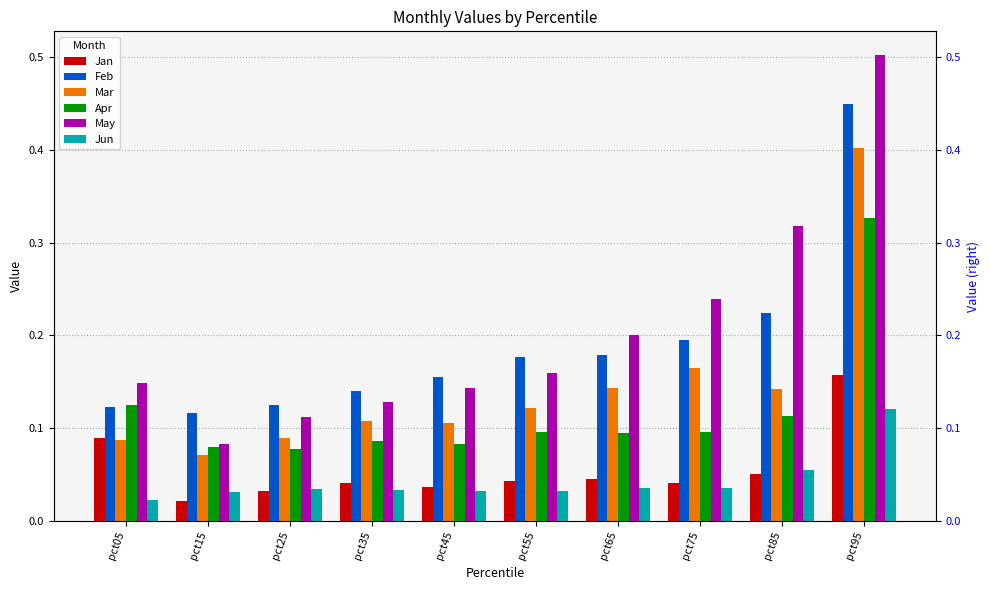

What is the value of the Jun bar at the 10th from the left?

0.1